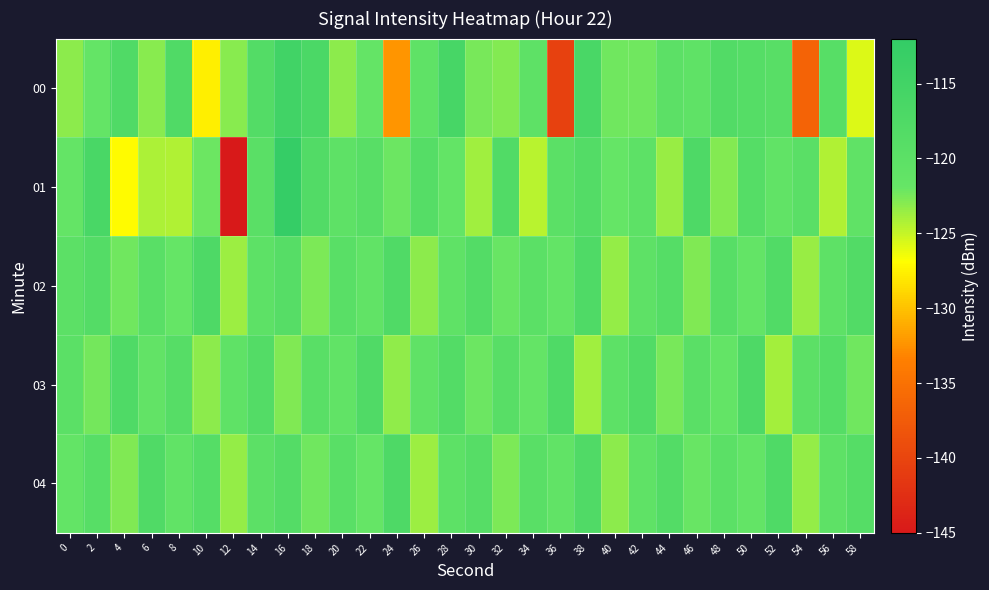

List the series in order of their peak value, highest first.

01, 00, 03, 02, 04